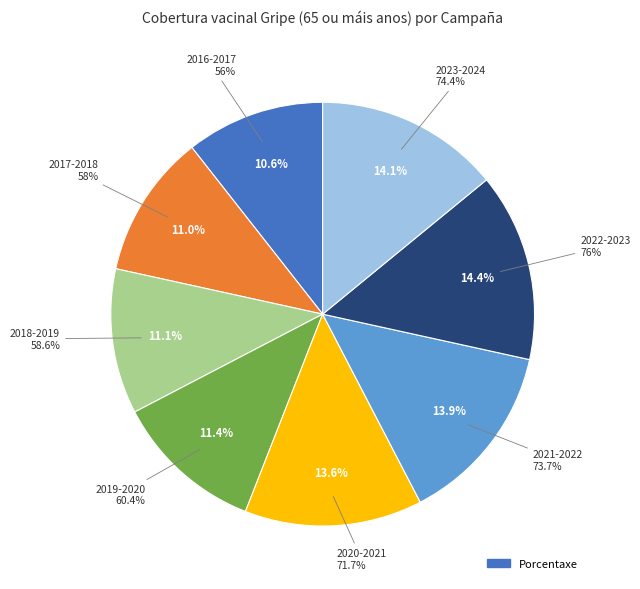

Is it true that 2022-2023 is 14% of the pie?

True